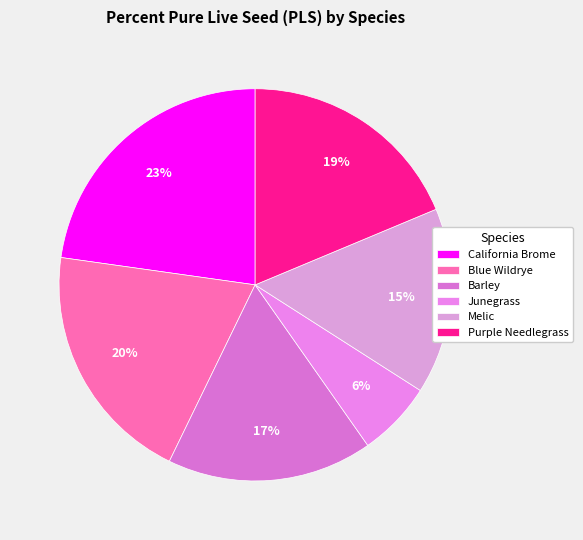

Which has a higher value, Blue Wildrye or Purple Needlegrass?

Blue Wildrye